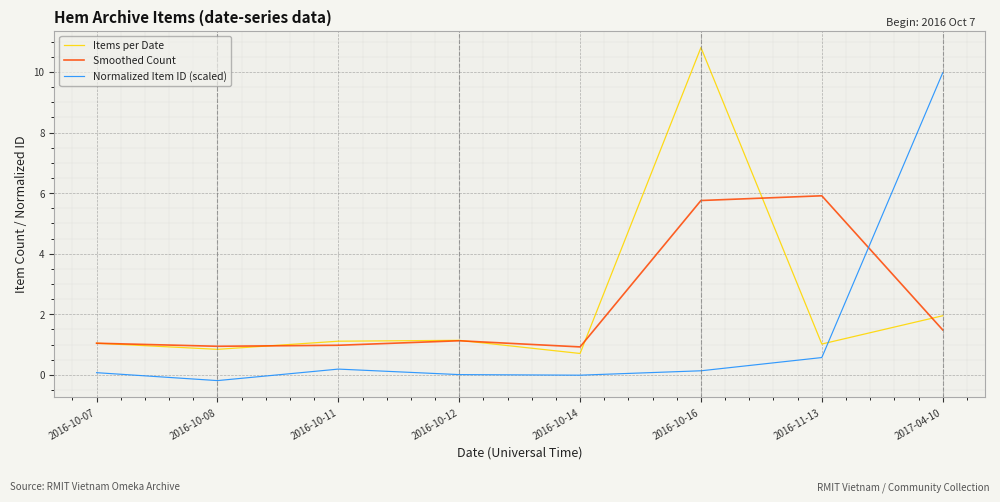

At which category is the sum across all series the highest?

2016-10-16